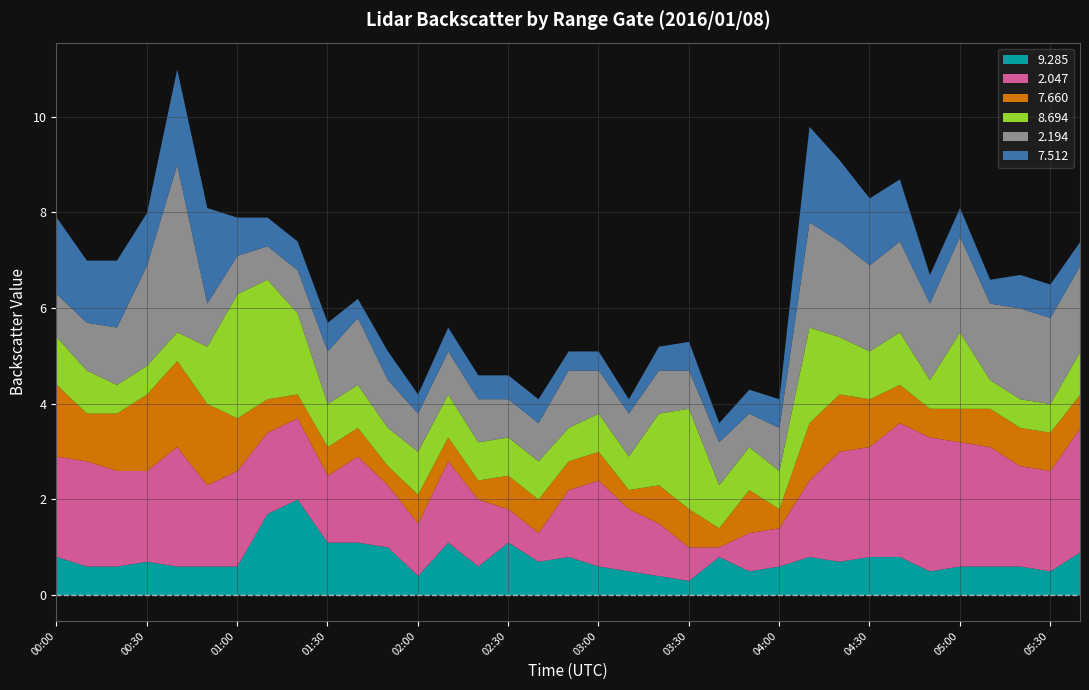

Where do   2.047 and   7.512 first cross each other?

00:40 and 00:50